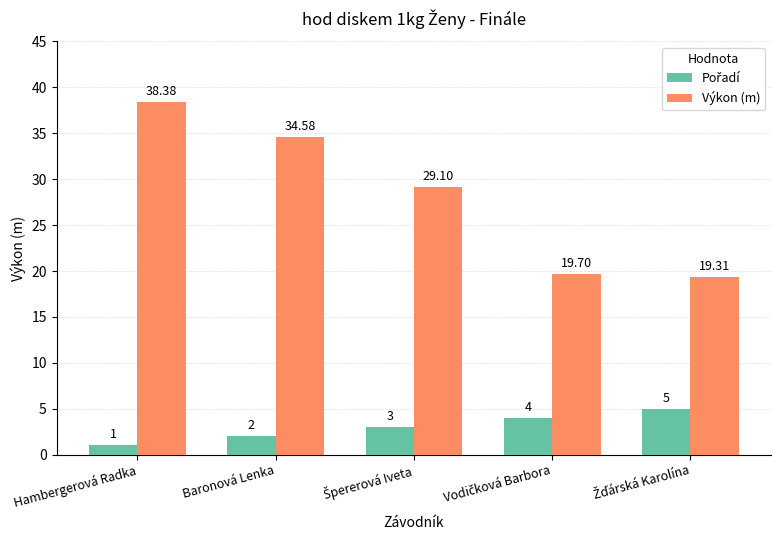

What is the average value of the Výkon (m) series?

28.2